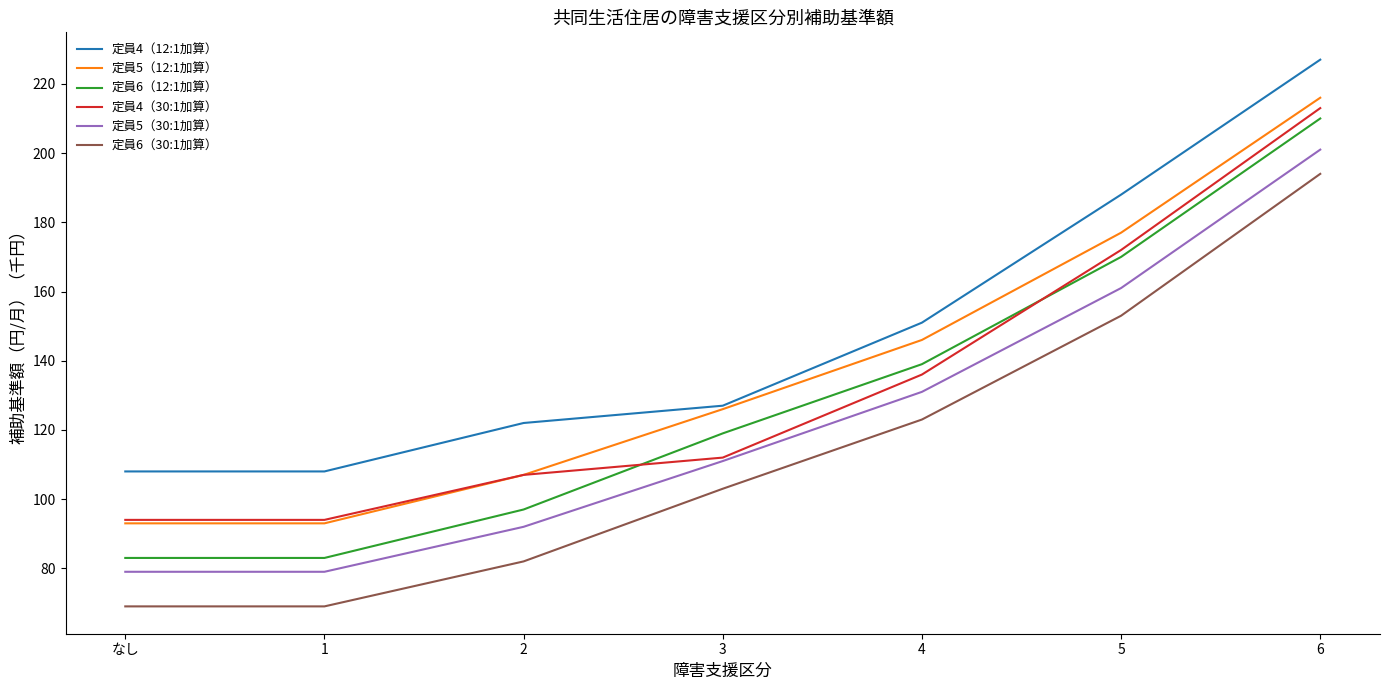

At which category is the sum across all series the highest?

6